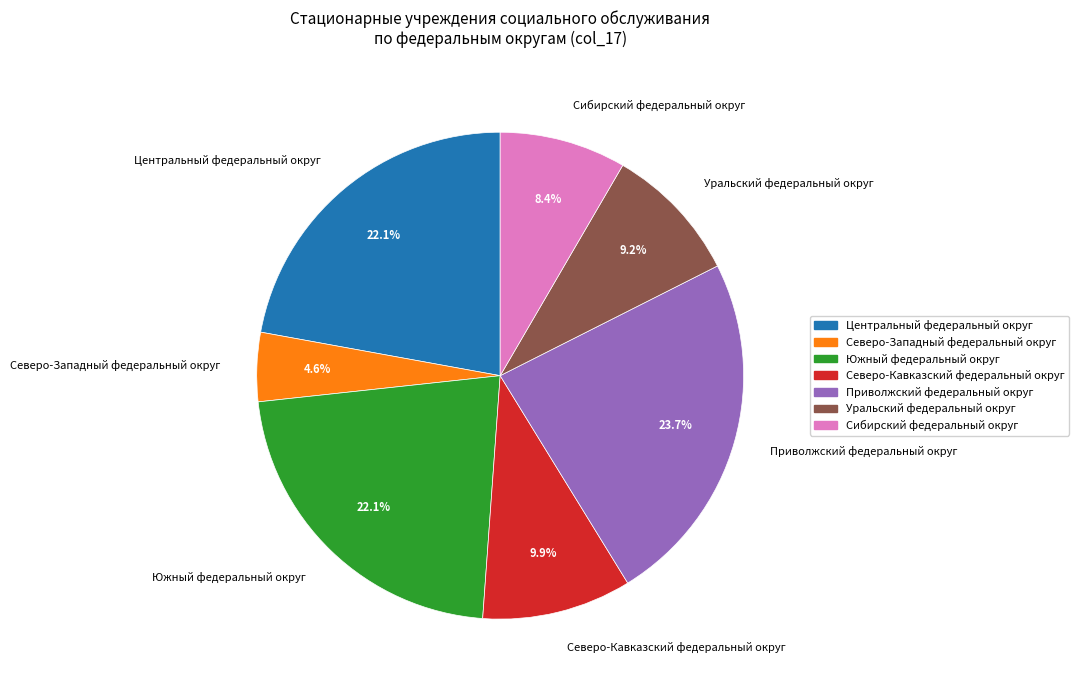

What percentage is NOT represented by Южный федеральный округ?

77.9%